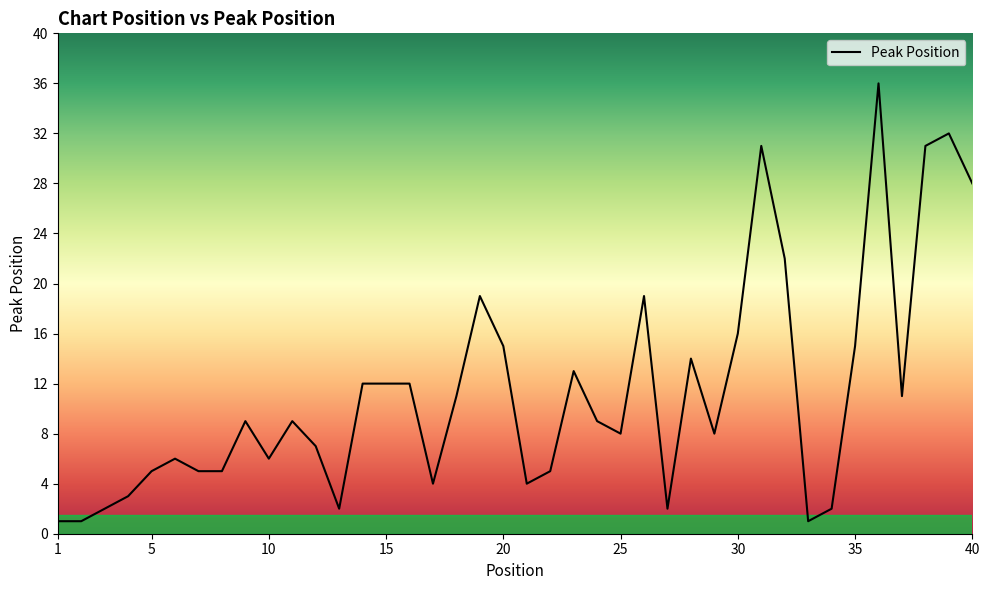

What is the maximum value shown in the chart?

36